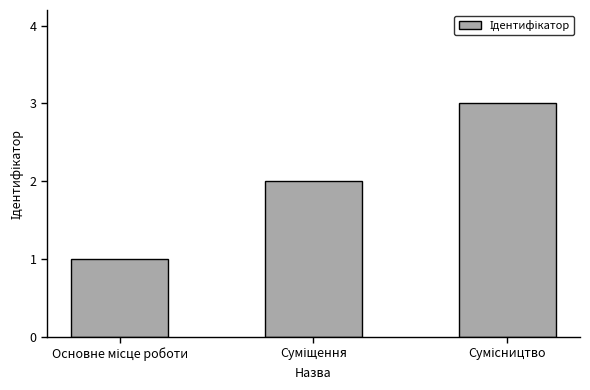

Reading left to right, transcribe all the data shown in this chart.

1	2	3